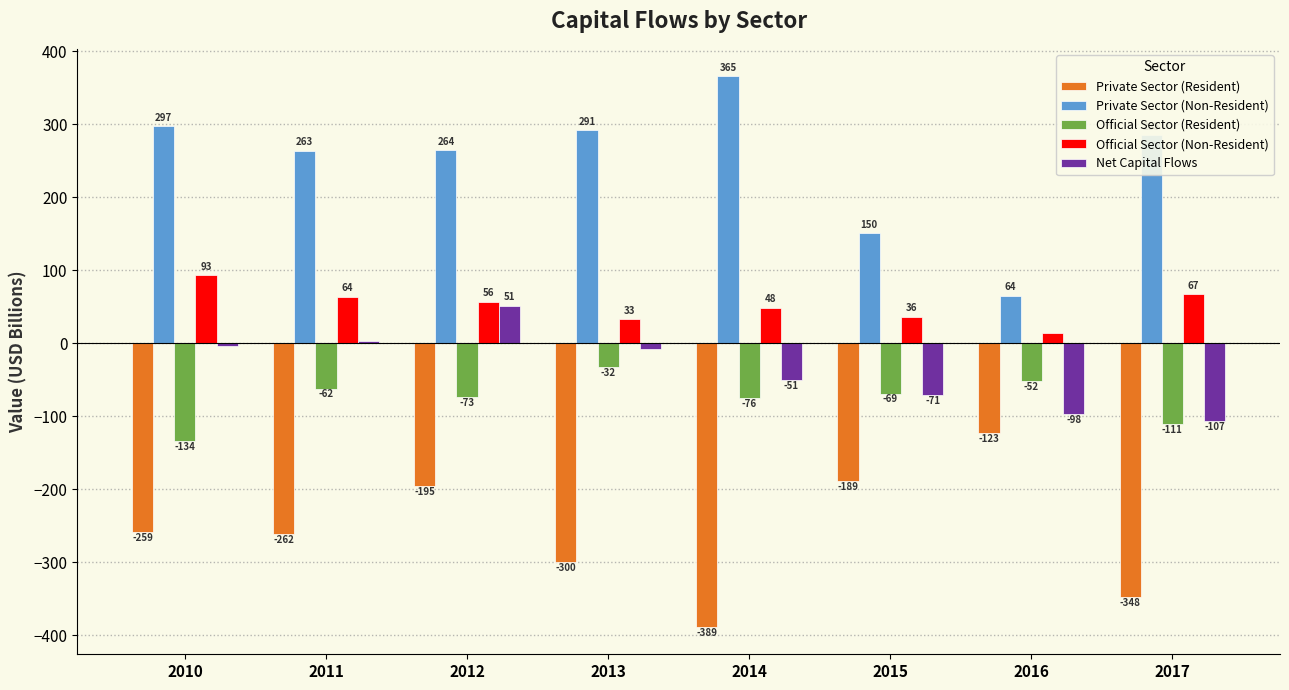

What is the sum of the Official Sector (Resident) values at 2011 and 2014?

-138.1